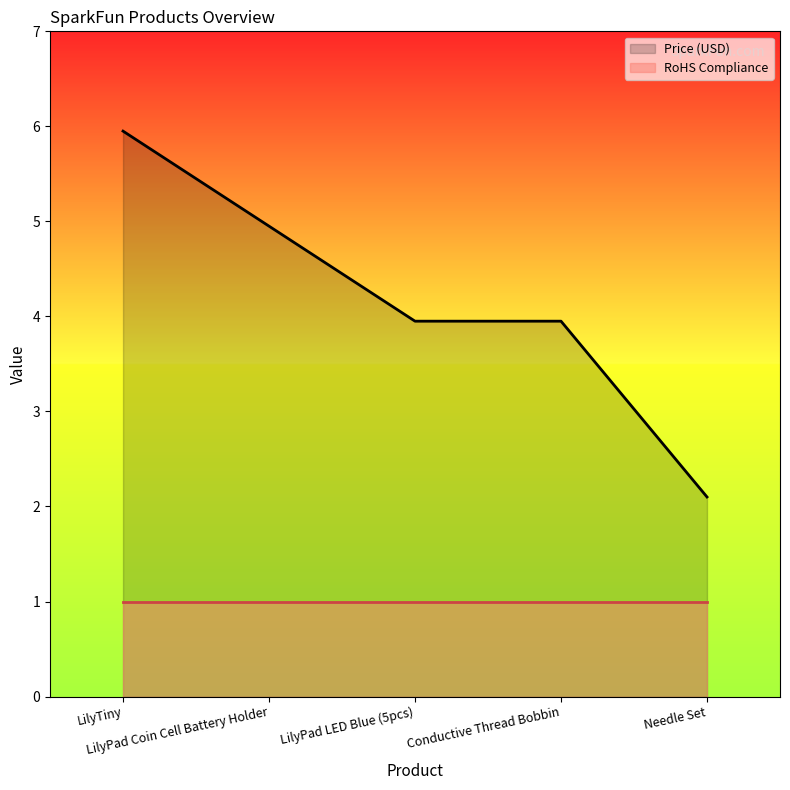

Does the chart display data point markers on the line(s)?

No